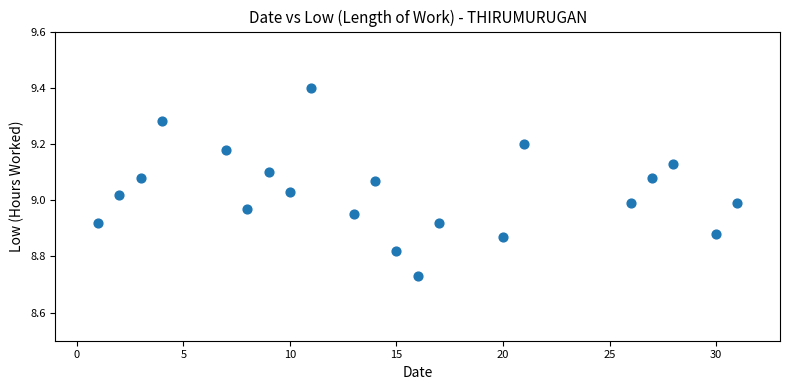

What is the range of X values (max minus min)?

30.0